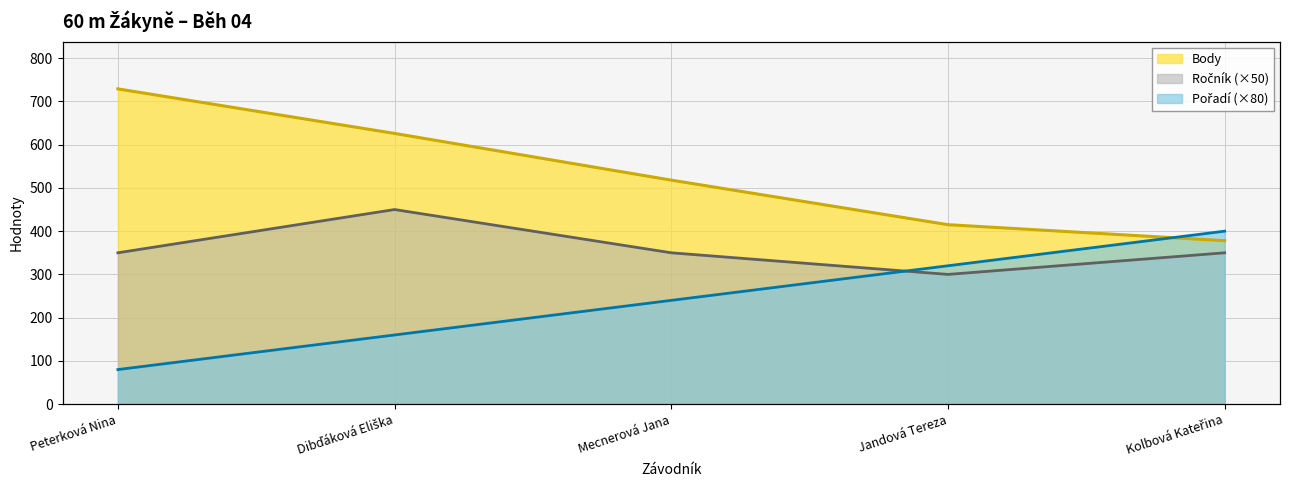

What is the approximate value of Body at Dibďáková Eliška, to the nearest 50?

650